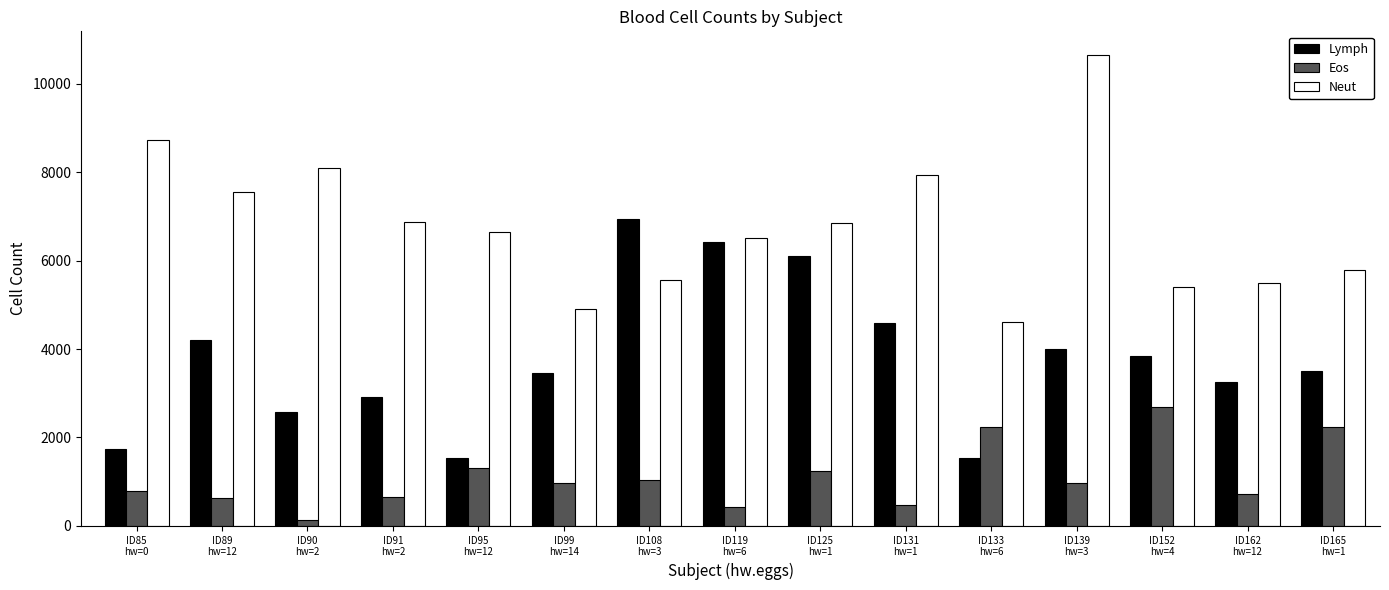

How many groups of bars are there?

15